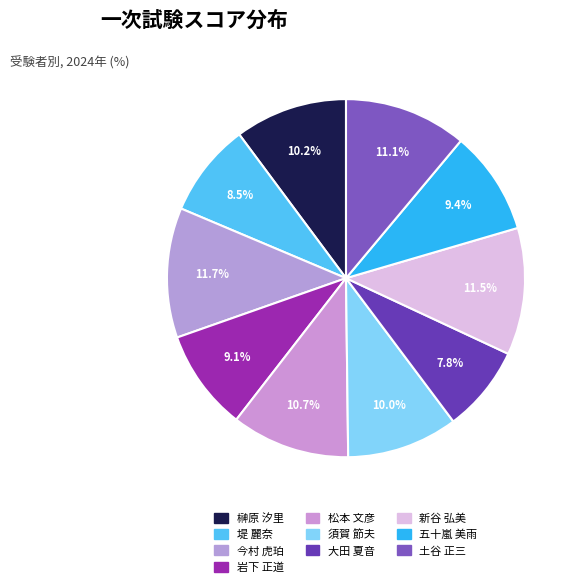

Rank the categories by value from highest to lowest.

今村 虎珀, 新谷 弘美, 土谷 正三, 松本 文彦, 榊原 汐里, 須賀 節夫, 五十嵐 美雨, 岩下 正道, 堤 麗奈, 大田 夏音